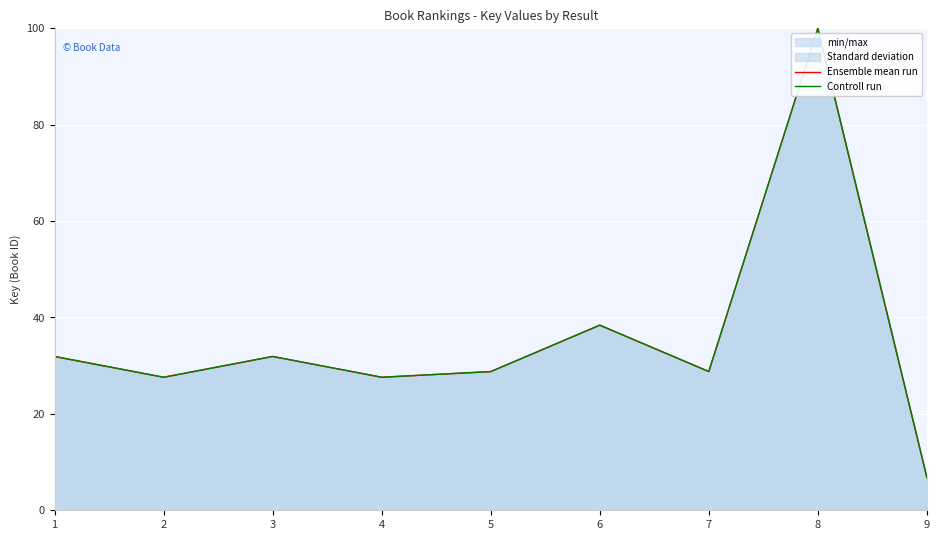

Where is the first local minimum for Ensemble mean run?

2